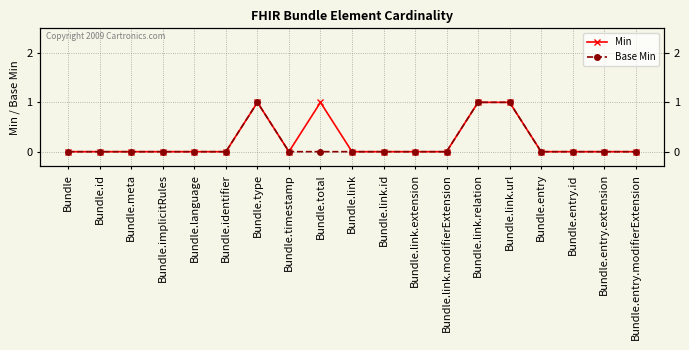

How many data points in Base Min are above 0?

3